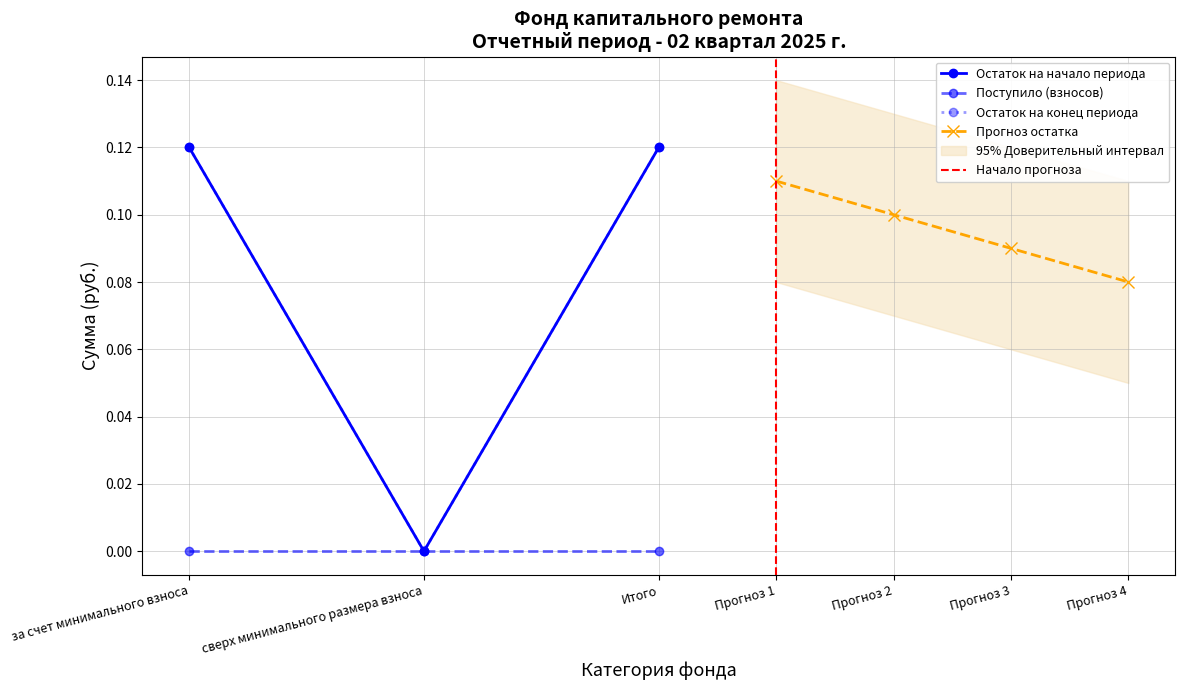

Reading left to right, extract all data points from this chart.

Остаток на начало периода: 0.1	0.0	0.1
Остаток на конец периода: 0.1	0.0	0.1